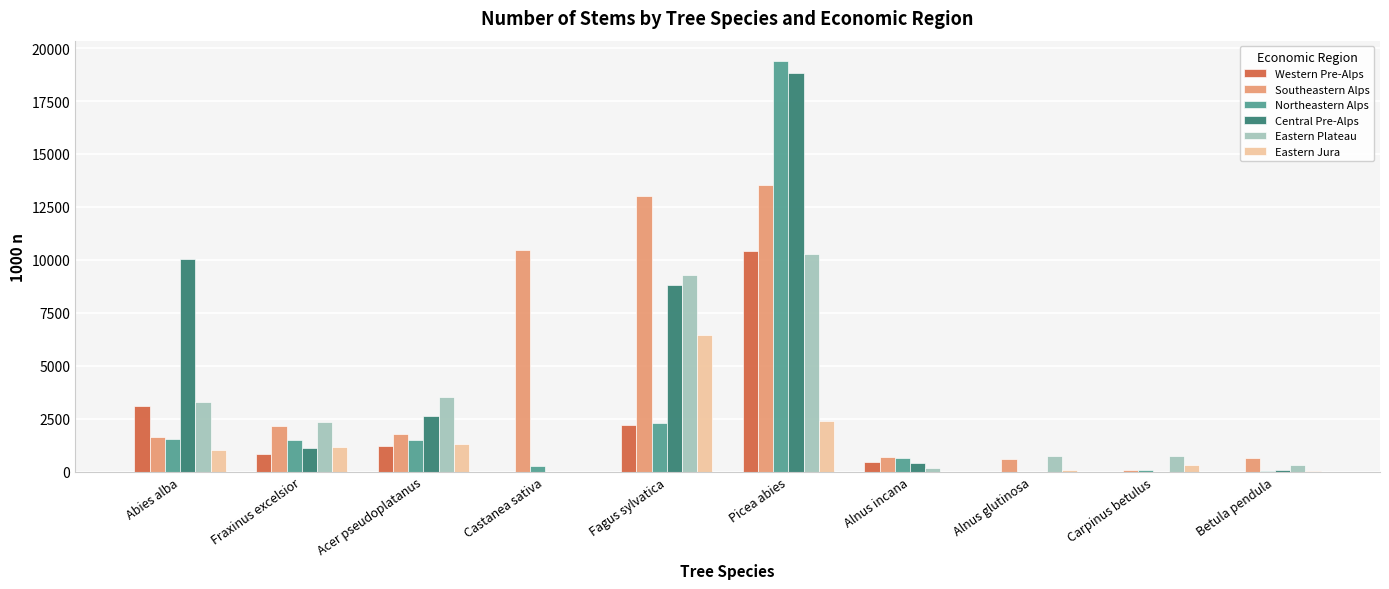

What is the maximum value shown in the chart?

19382